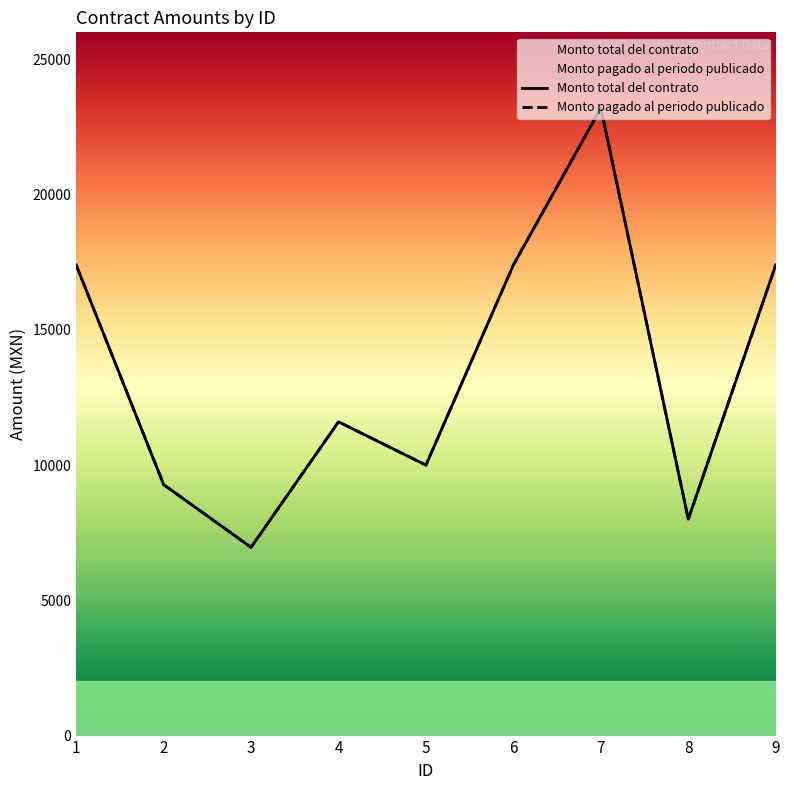

Is the value of Monto pagado al periodo publicado at 8 greater than the value of Monto total del contrato at 4?

No